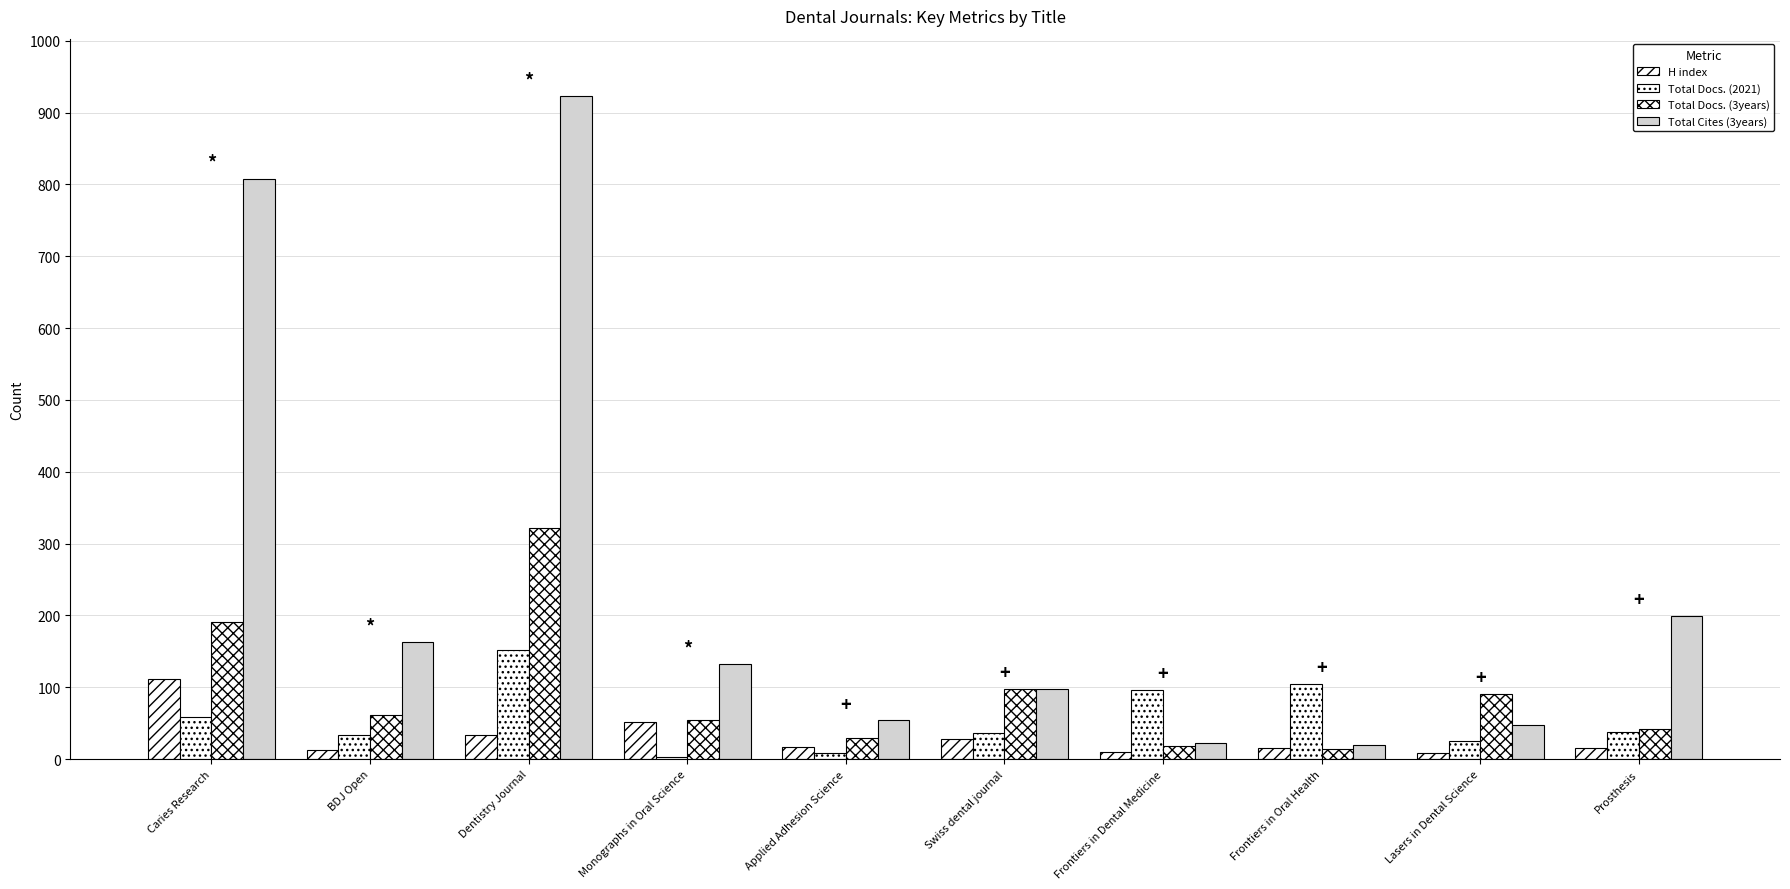

Are the bars horizontal?

No